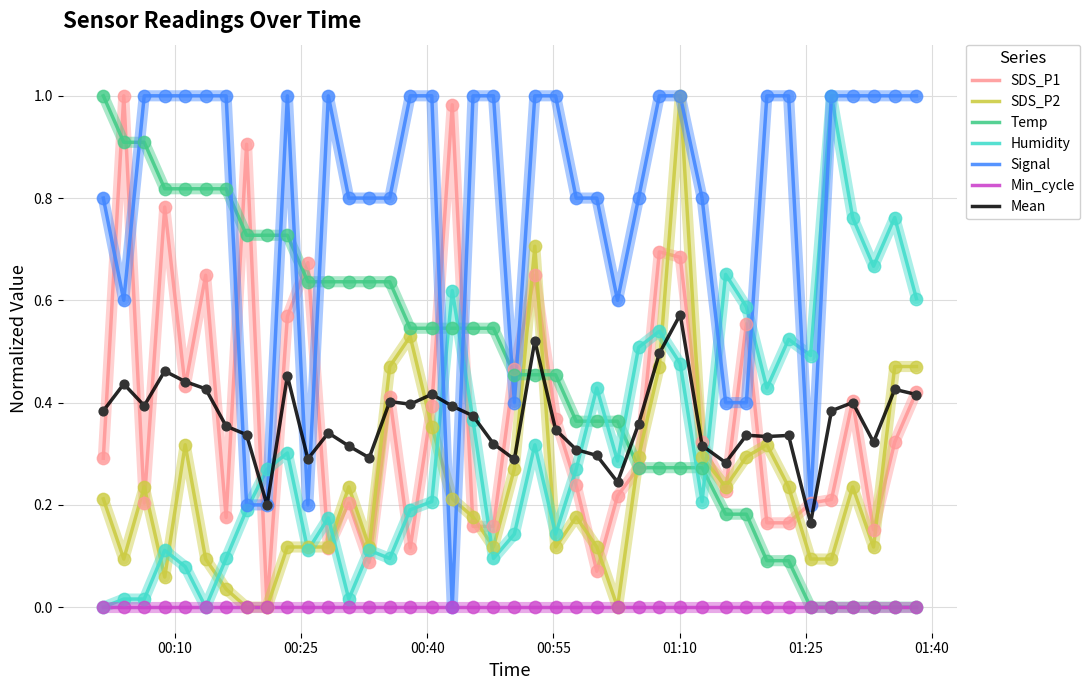

True or false: Mean and SDS_P2 cross at least once.

True